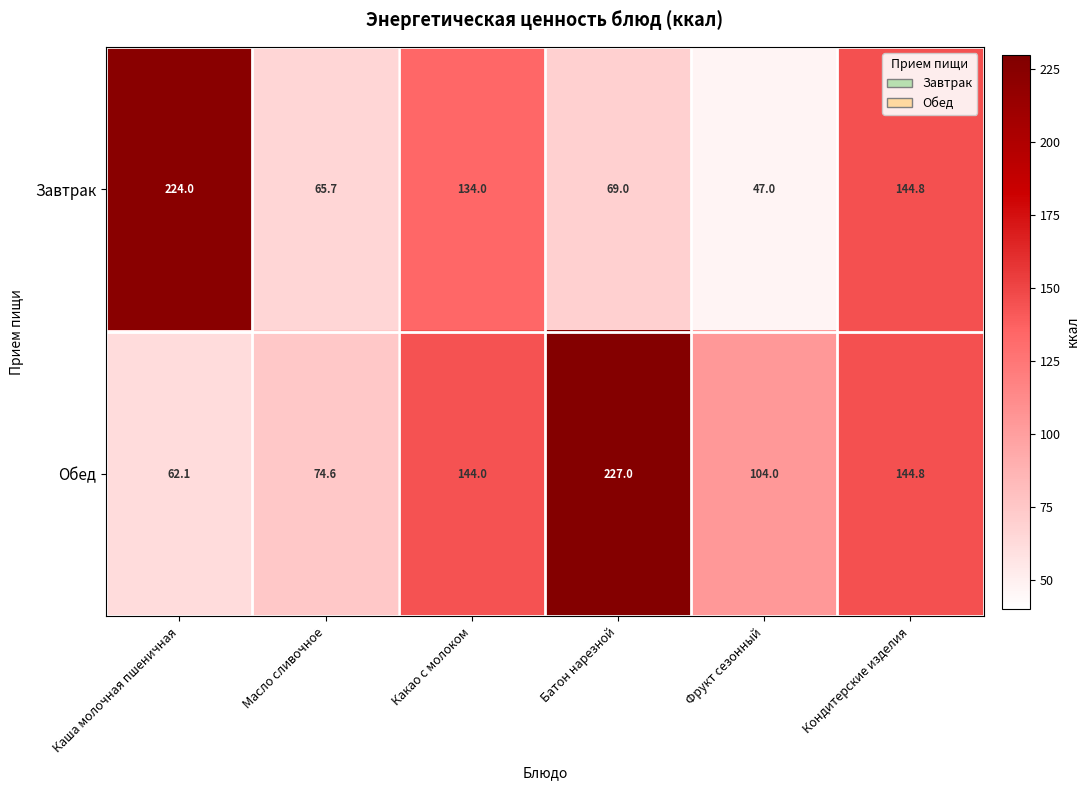

The Обед series shows 21.1 at Масло сливочное. True or false?

False